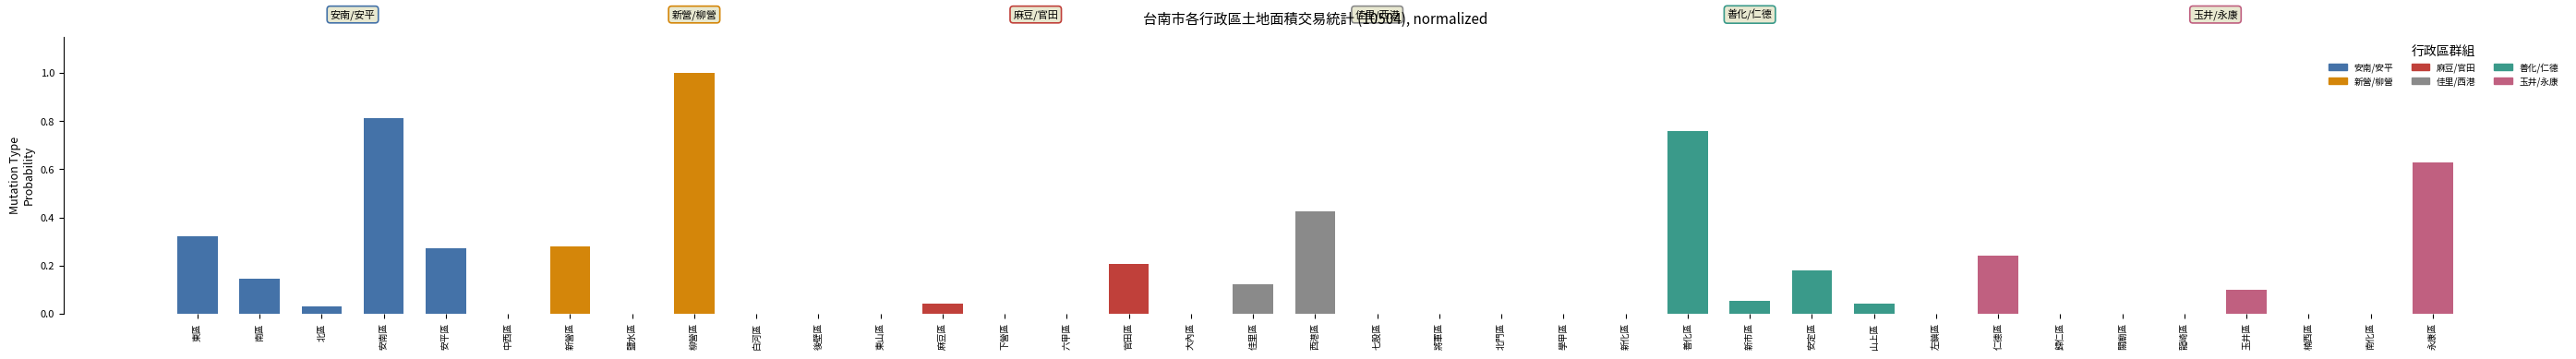

What is the greatest value displayed?

1.0